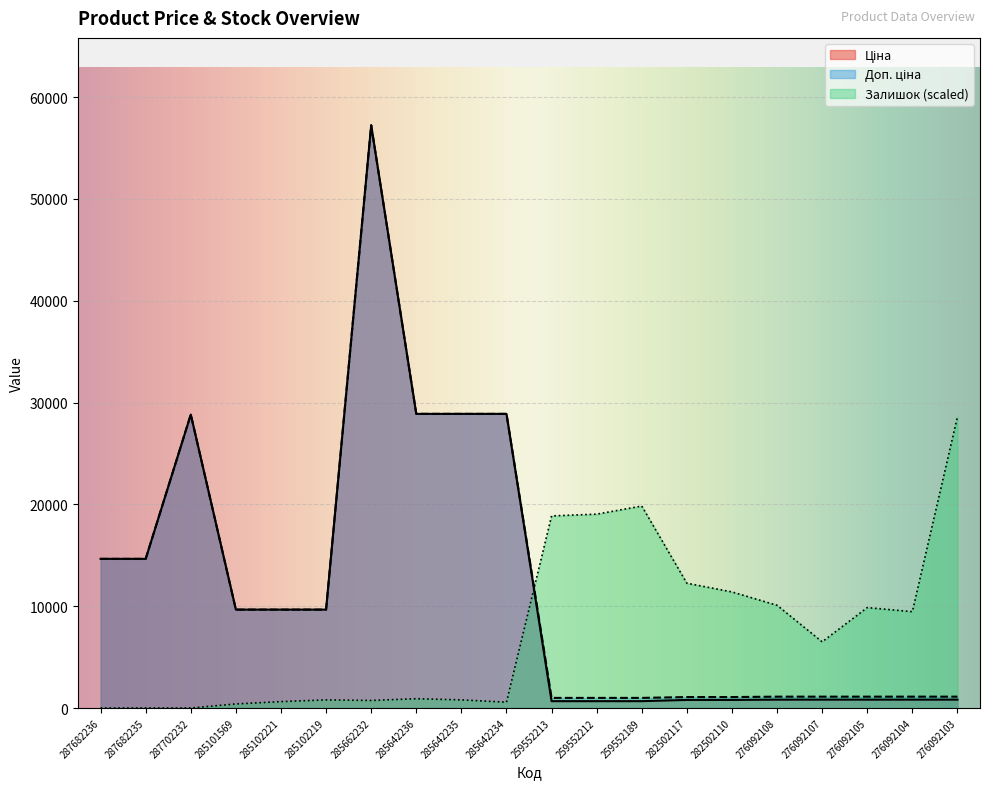

Where does the Ціна series first go above 9664?

287682236